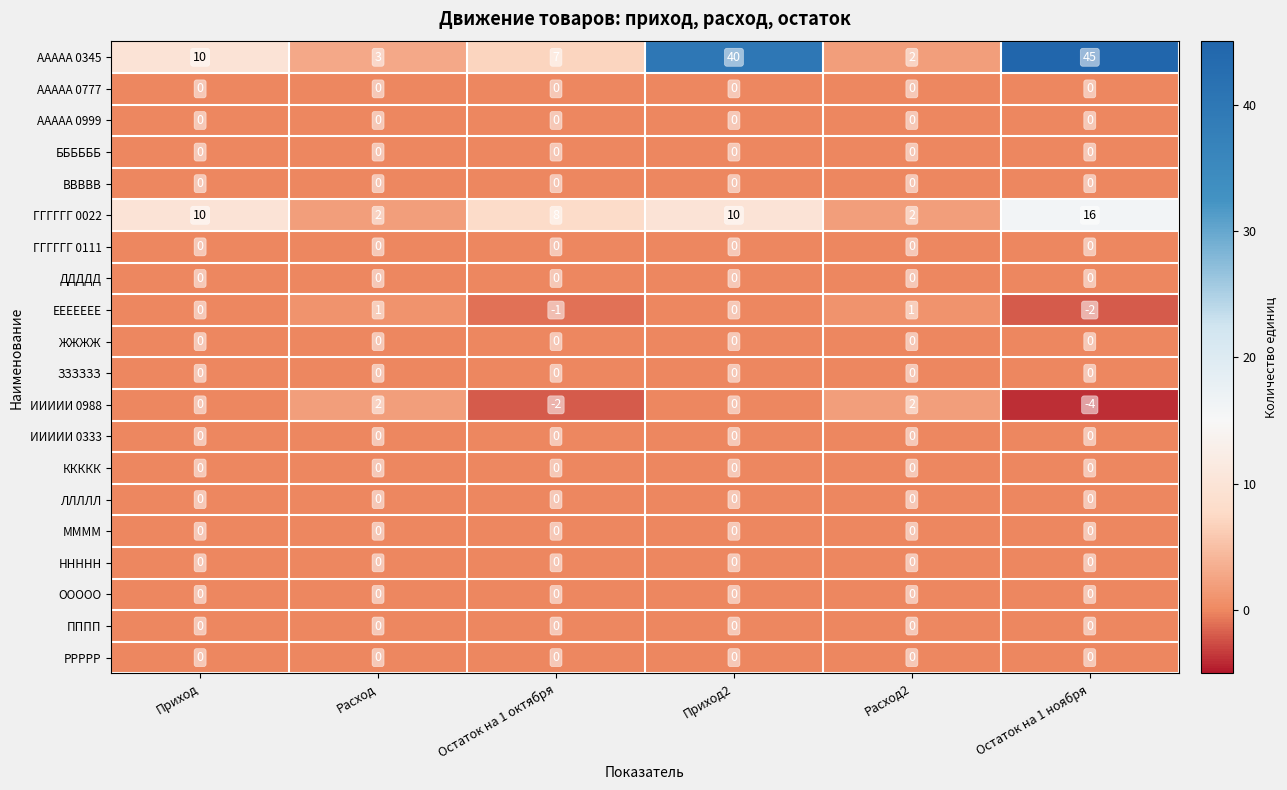

The value of ЖЖЖЖ at Приход is 0. True or false?

True